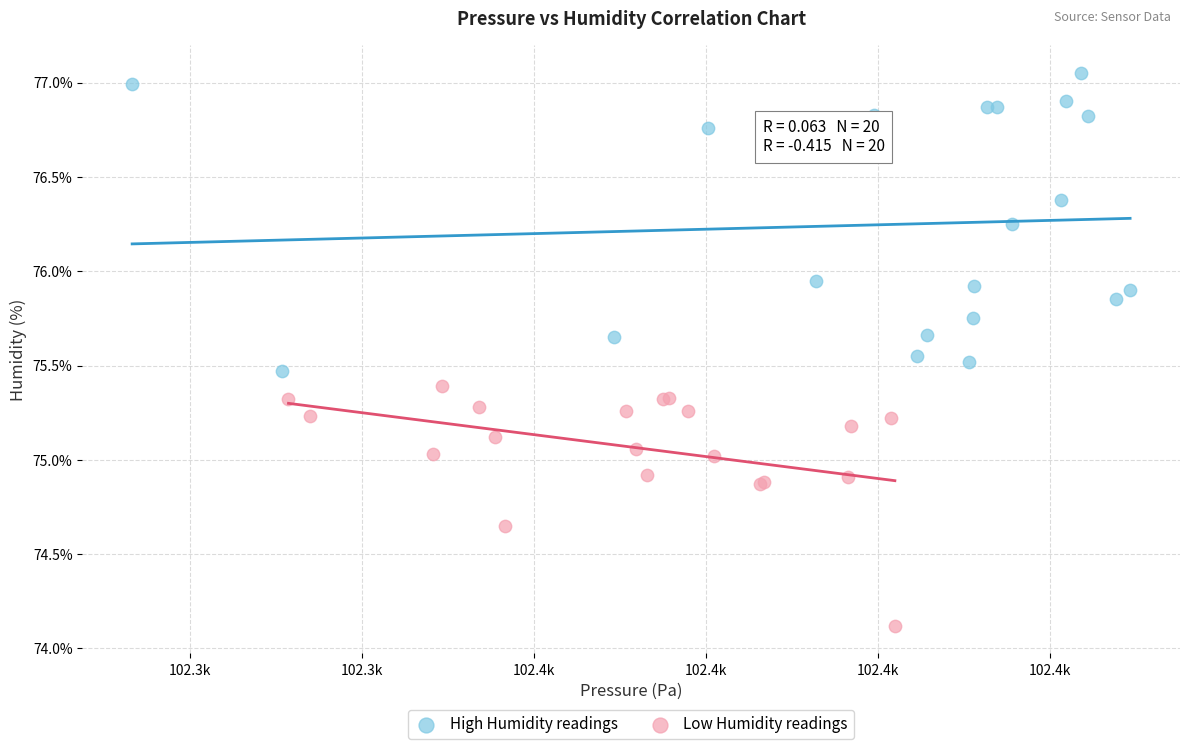

Which series contains the lowest Y value?

Low Humidity readings